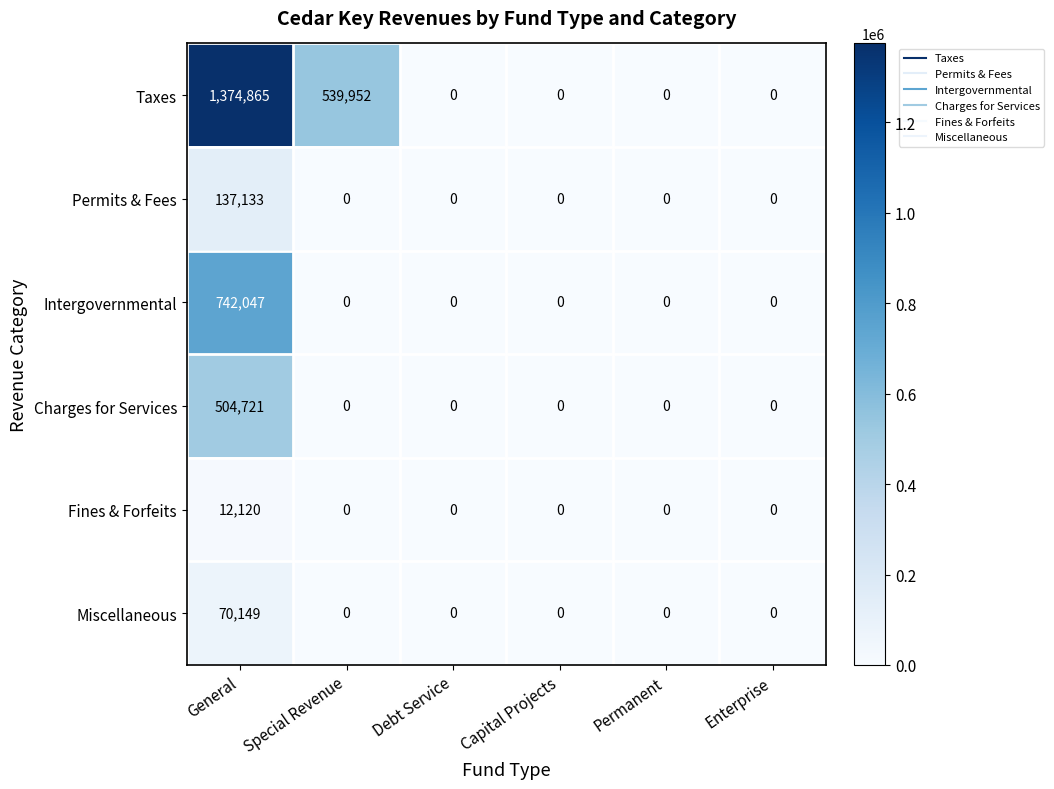

List the series in order of their peak value, highest first.

Taxes, Intergovernmental, Charges for Services, Permits & Fees, Miscellaneous, Fines & Forfeits